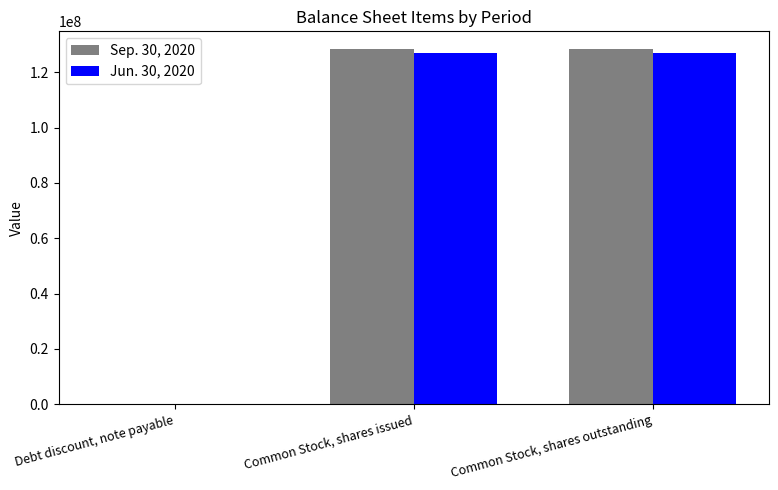

What is the greatest value displayed?

128419298